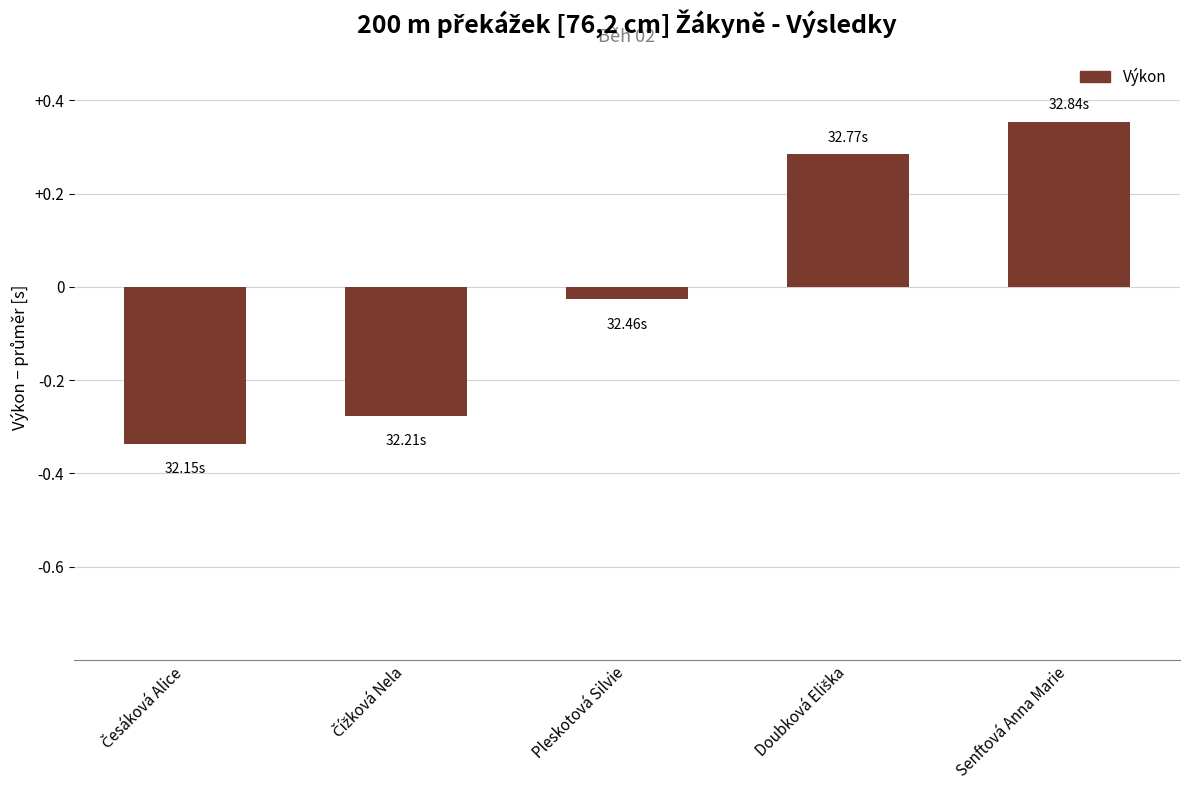

At which label is the value closest to 0?

Pleskotová Silvie